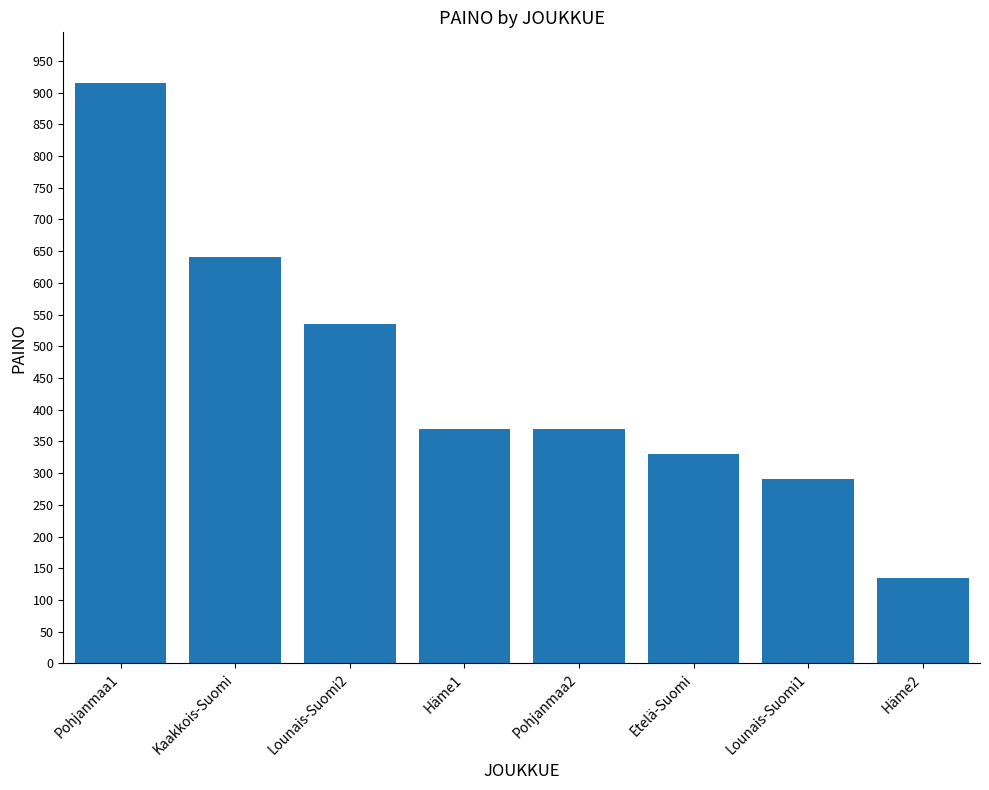

Reading right to left, extract all data points from this chart.

Häme2=135	Lounais-Suomi1=290	Etelä-Suomi=330	Pohjanmaa2=370	Häme1=370	Lounais-Suomi2=535	Kaakkois-Suomi=640	Pohjanmaa1=915